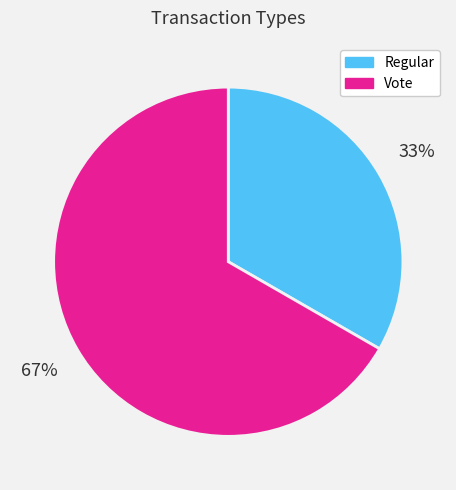

Which has a higher value, Vote or Regular?

Vote